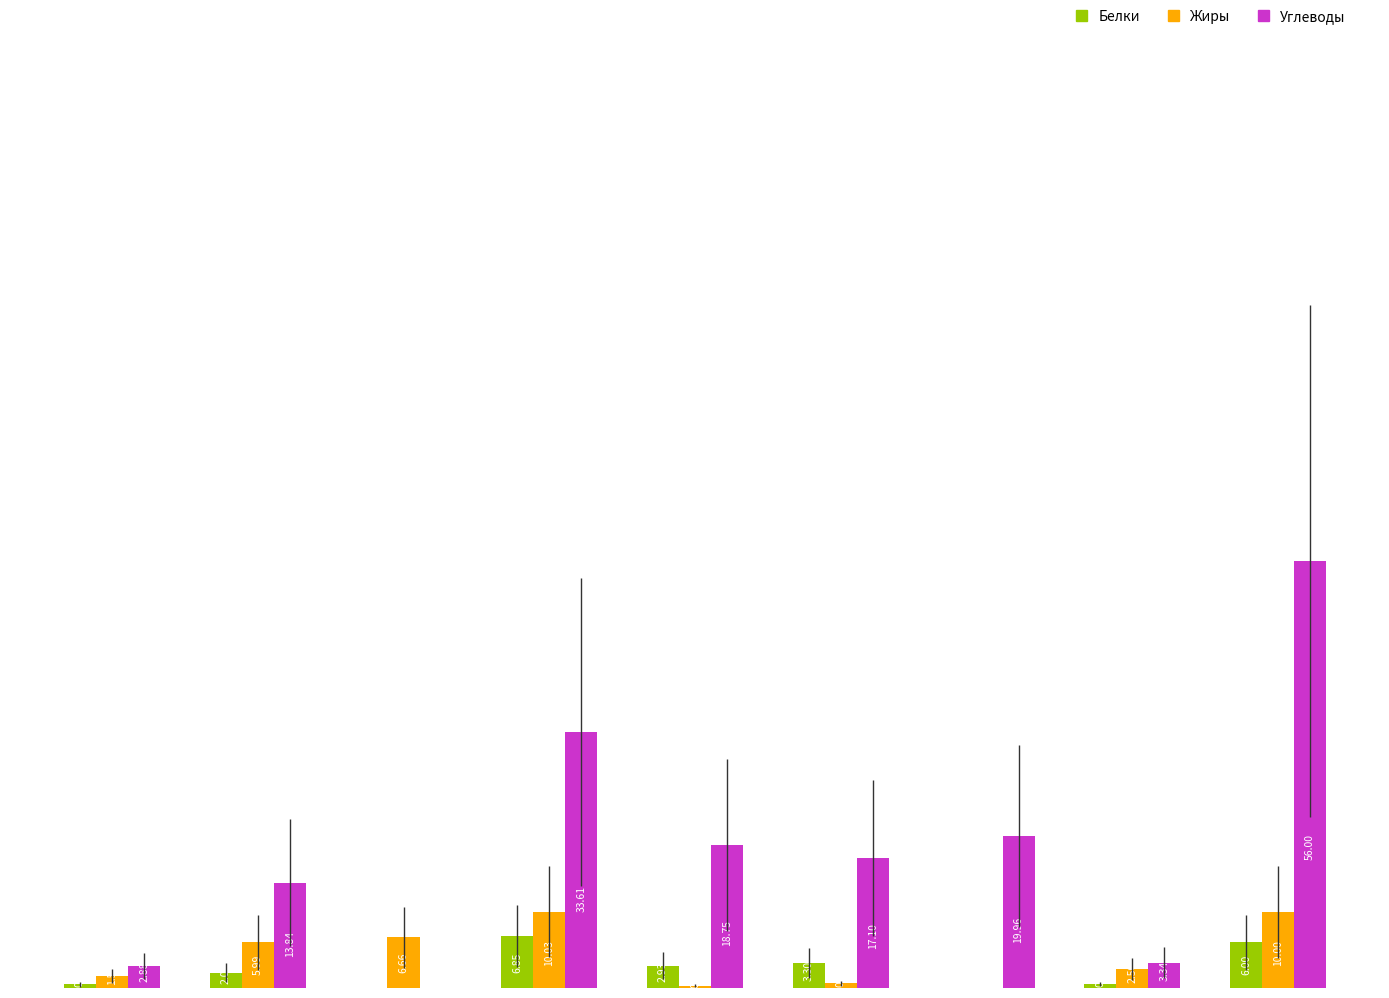

Which series has the largest total across all categories?

Углеводы